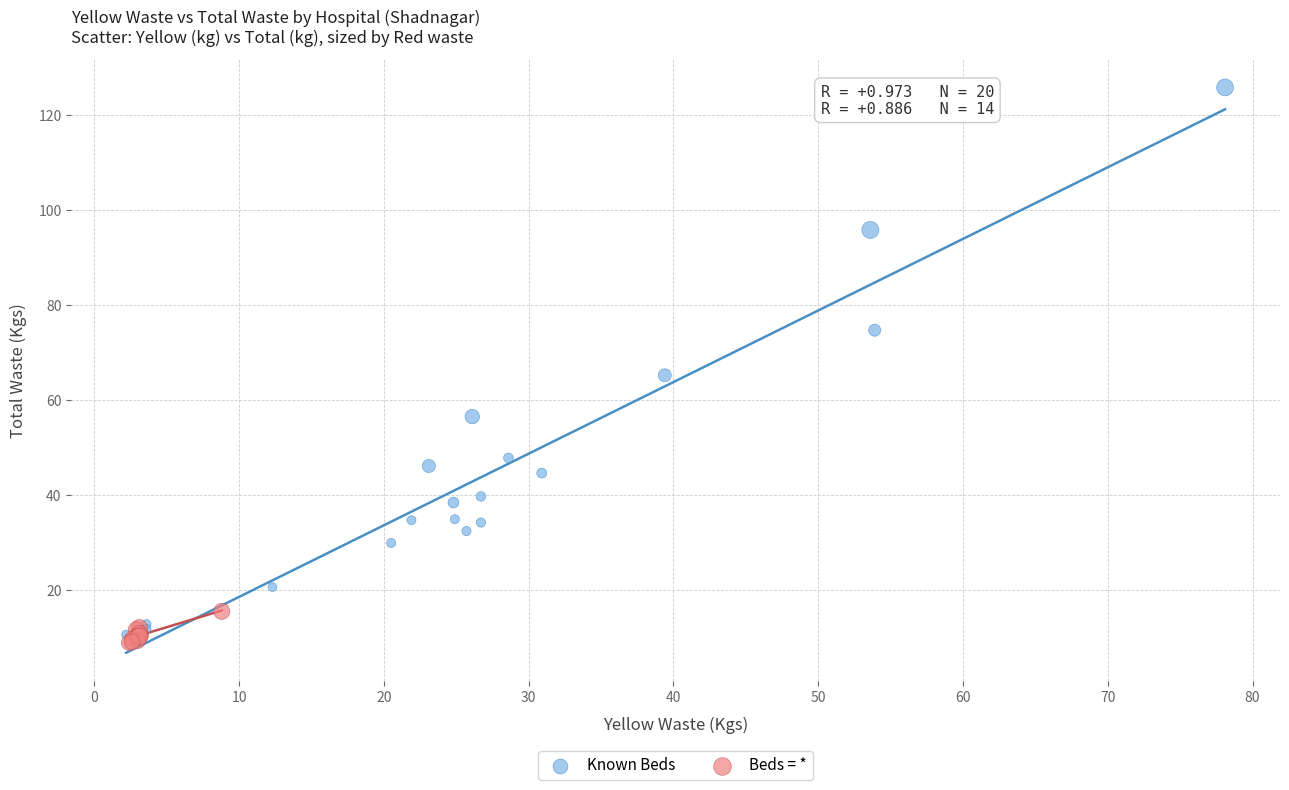

Which series has the largest Y range (max minus min)?

Known Beds